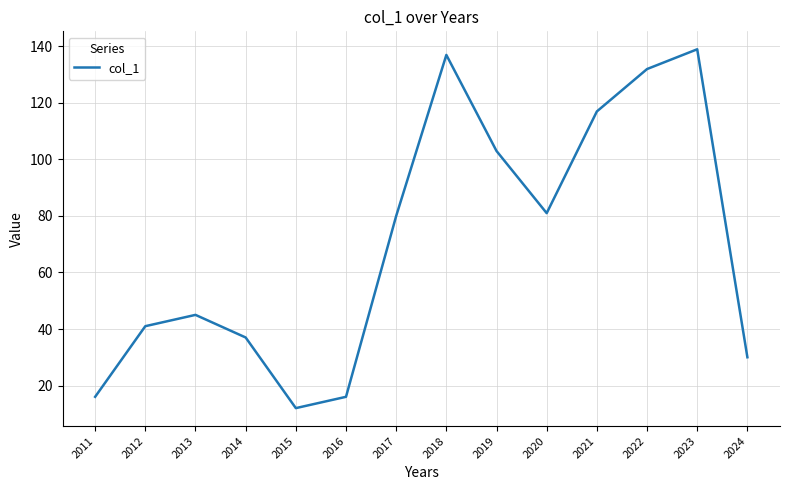

How many lines are shown in the chart?

1